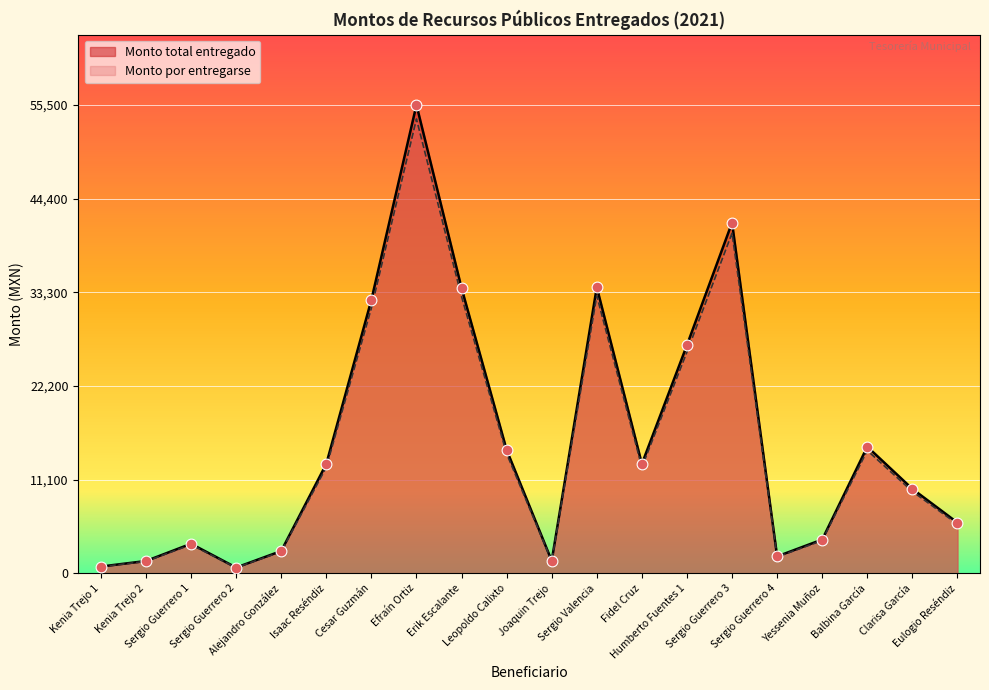

At how many categories does at least one series exceed 9560?

11